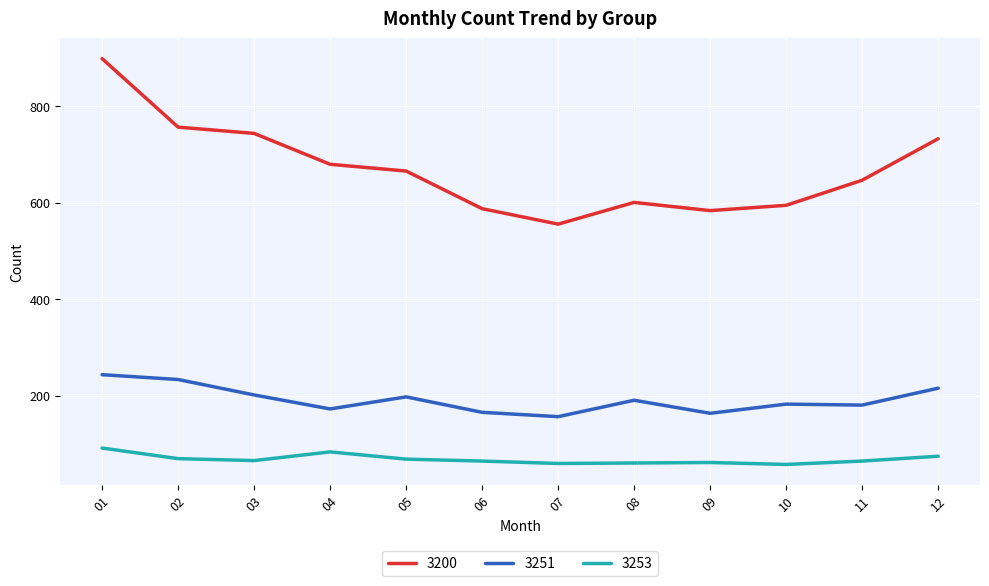

True or false: 3253 has more than 1 interior local peaks.

True